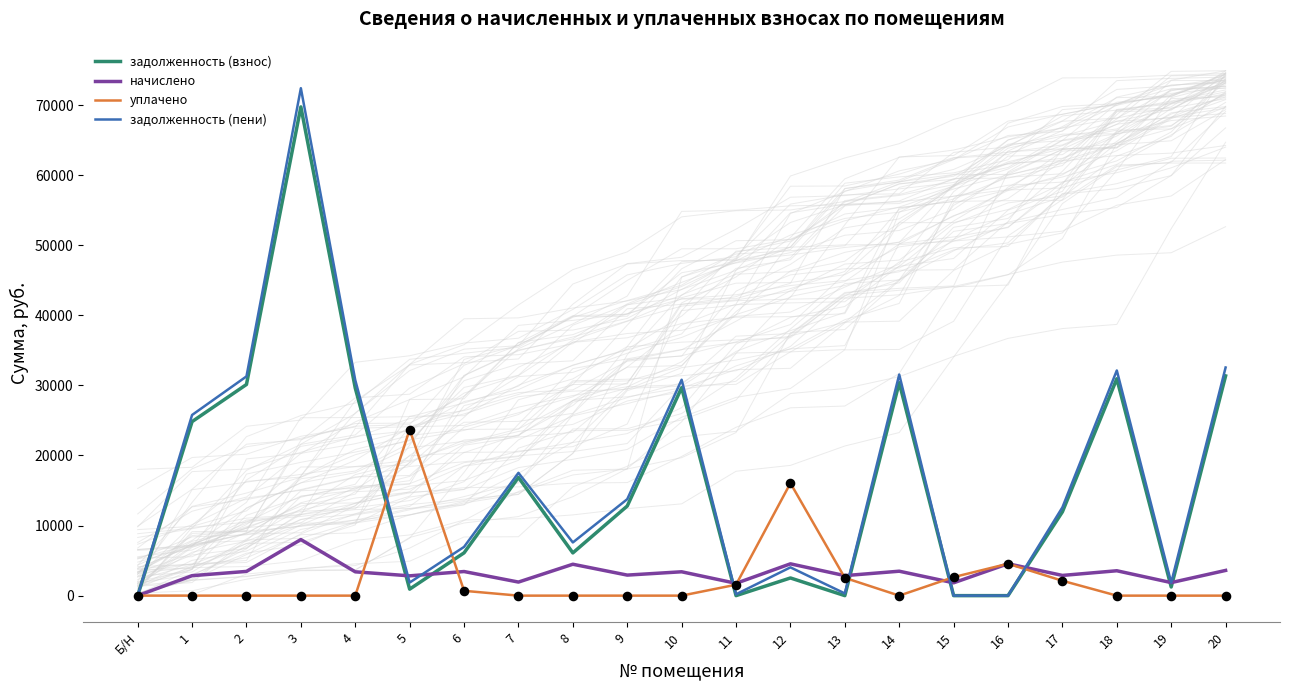

Which series contains the lowest Y value?

задолженность (взнос)